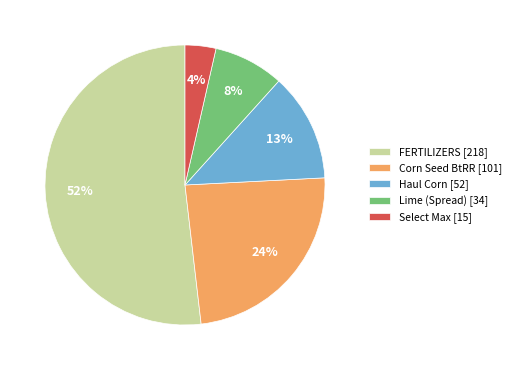

How many segments does this pie chart have?

5